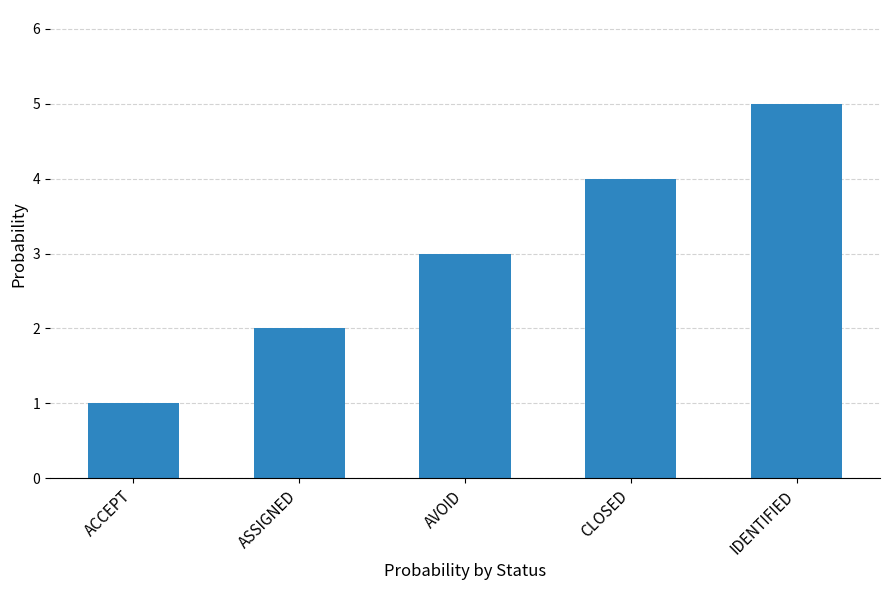

List the labels in order of value, largest first.

IDENTIFIED, CLOSED, AVOID, ASSIGNED, ACCEPT